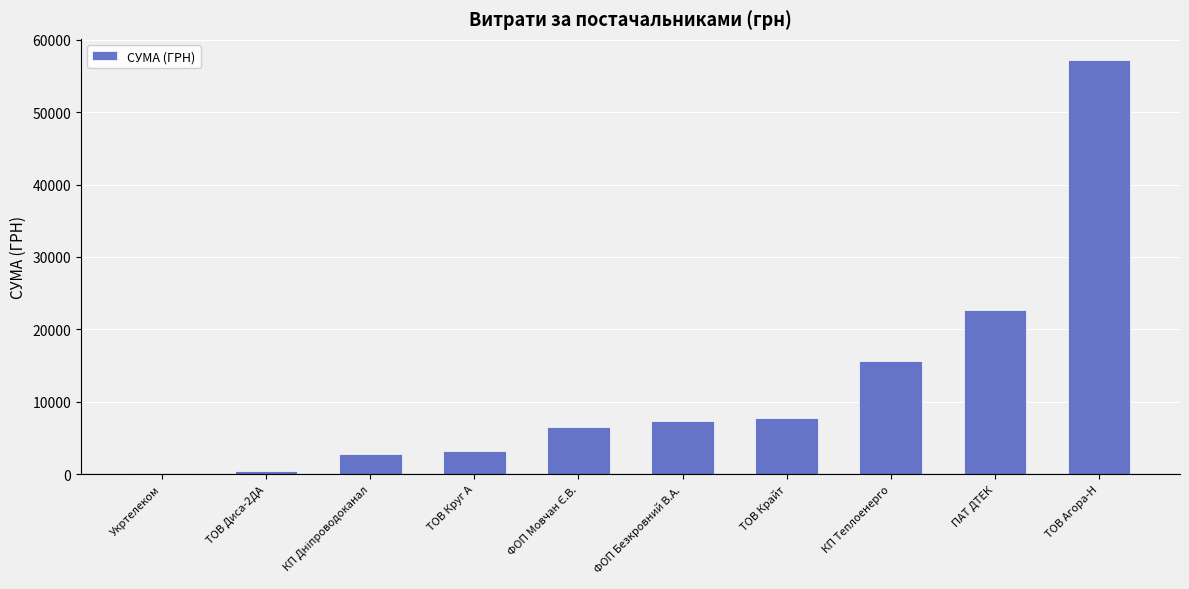

What is the sum of the values at ПАТ ДТЕК and ФОП Безкровний В.А.?

30007.4